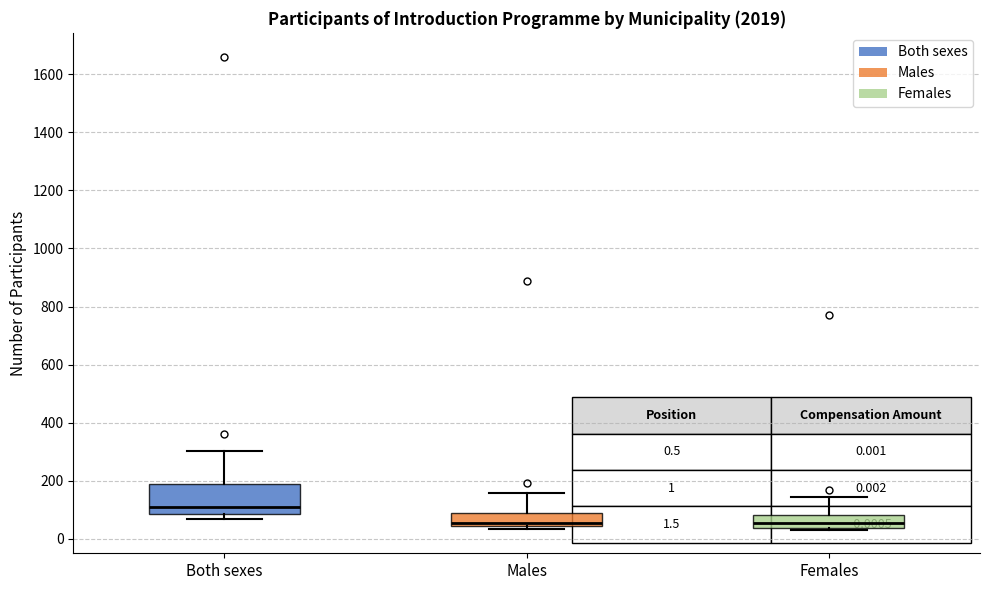

Which box is the tallest, from its lower edge to its upper edge?

Both sexes